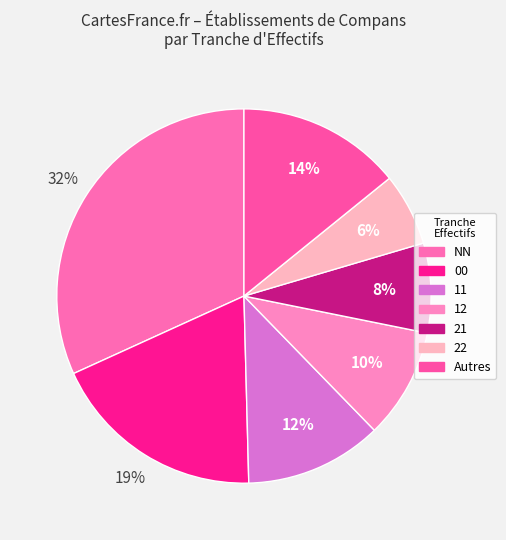

How many segments does this pie chart have?

7